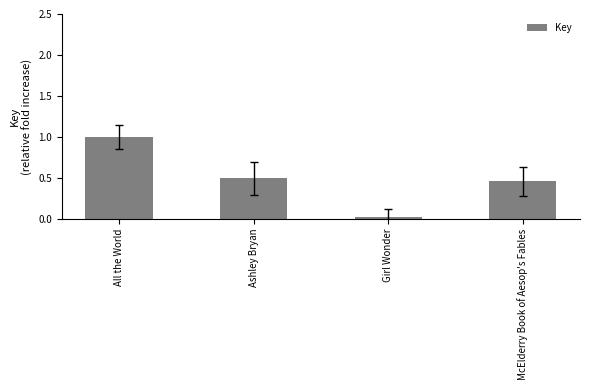

What is the label of the 4th bar from the left?

McElderry Book of Aesop's Fables